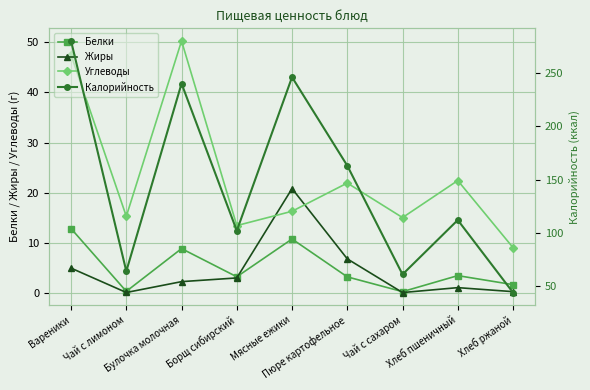

Which series has the largest range (max minus min)?

Калорийность